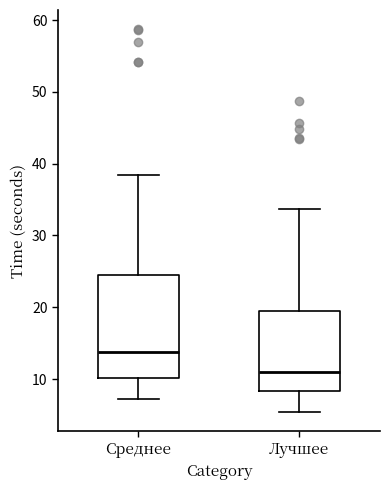

Reading left to right, transcribe this box plot: for each box, give where its median line is, the range the box spans, and where its two whiskers end, as read against the y-axis. The values are not printed on the chart, so give them approximately, as read against the axis.

Среднее: median 14, box 10 to 24, whiskers 7 to 38
Лучшее: median 11, box 8 to 19, whiskers 5 to 34